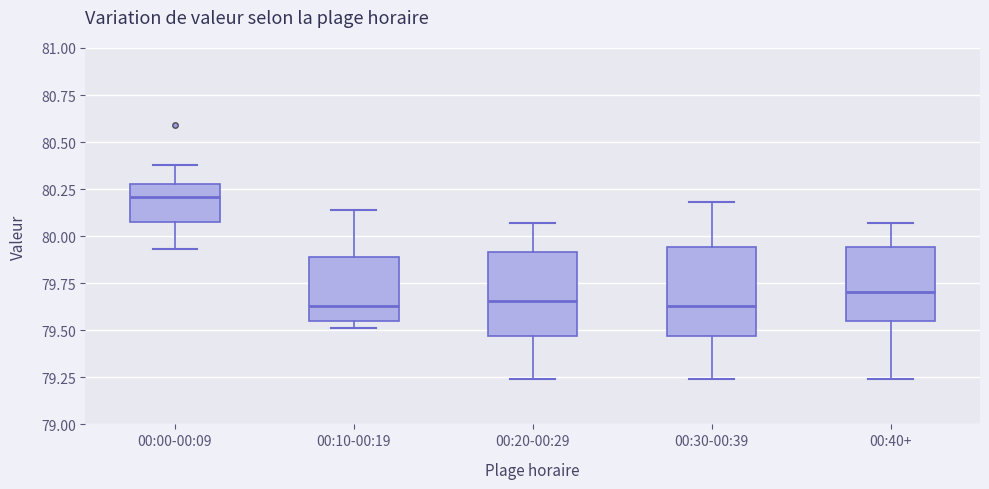

Where does the upper whisker of the box for 00:20-00:29 end on the y-axis? The values are not printed on the chart, so give them approximately, as read against the axis.

80.05